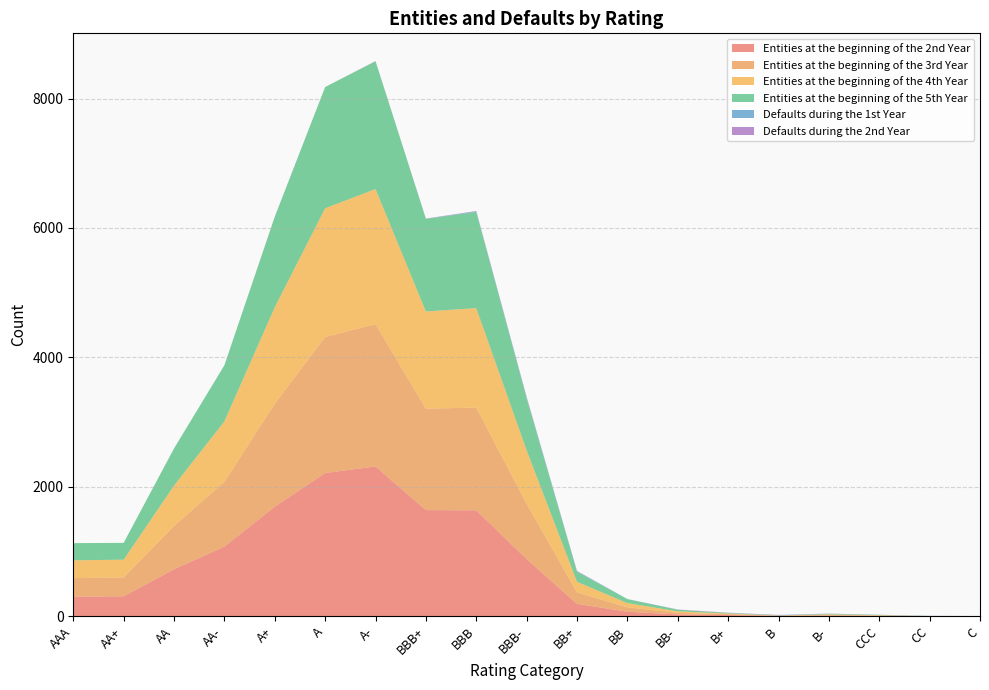

Reading left to right, extract all data points from this chart.

Entities at the beginning of the 2nd Year: AAA=301	AA+=307	AA=724	AA-=1075	A+=1692	A=2212	A-=2314	BBB+=1639	BBB=1636	BBB-=882	BB+=190	BB=68	BB-=27	B+=17	B=5	B-=10	CCC=5	CC=1	C=0
Entities at the beginning of the 3rd Year: AAA=287	AA+=291	AA=671	AA-=1002	A+=1591	A=2103	A-=2200	BBB+=1567	BBB=1589	BBB-=855	BB+=177	BB=68	BB-=24	B+=14	B=3	B-=9	CCC=5	CC=0	C=0
Entities at the beginning of the 4th Year: AAA=275	AA+=275	AA=623	AA-=934	A+=1492	A=1989	A-=2087	BBB+=1503	BBB=1536	BBB-=825	BB+=164	BB=66	BB-=24	B+=10	B=2	B-=9	CCC=5	CC=0	C=0
Entities at the beginning of the 5th Year: AAA=266	AA+=260	AA=574	AA-=867	A+=1397	A=1874	A-=1975	BBB+=1431	BBB=1486	BBB-=804	BB+=155	BB=62	BB-=24	B+=8	B=2	B-=9	CCC=5	CC=0	C=0
Defaults during the 1st Year: AAA=0	AA+=0	AA=0	AA-=0	A+=1	A=0	A-=0	BBB+=2	BBB=8	BBB-=9	BB+=7	BB=1	BB-=1	B+=2	B=5	B-=2	CCC=2	CC=3	C=2
Defaults during the 2nd Year: AAA=0	AA+=0	AA=0	AA-=0	A+=1	A=0	A-=3	BBB+=3	BBB=7	BBB-=13	BB+=6	BB=0	BB-=3	B+=3	B=2	B-=1	CCC=0	CC=1	C=0